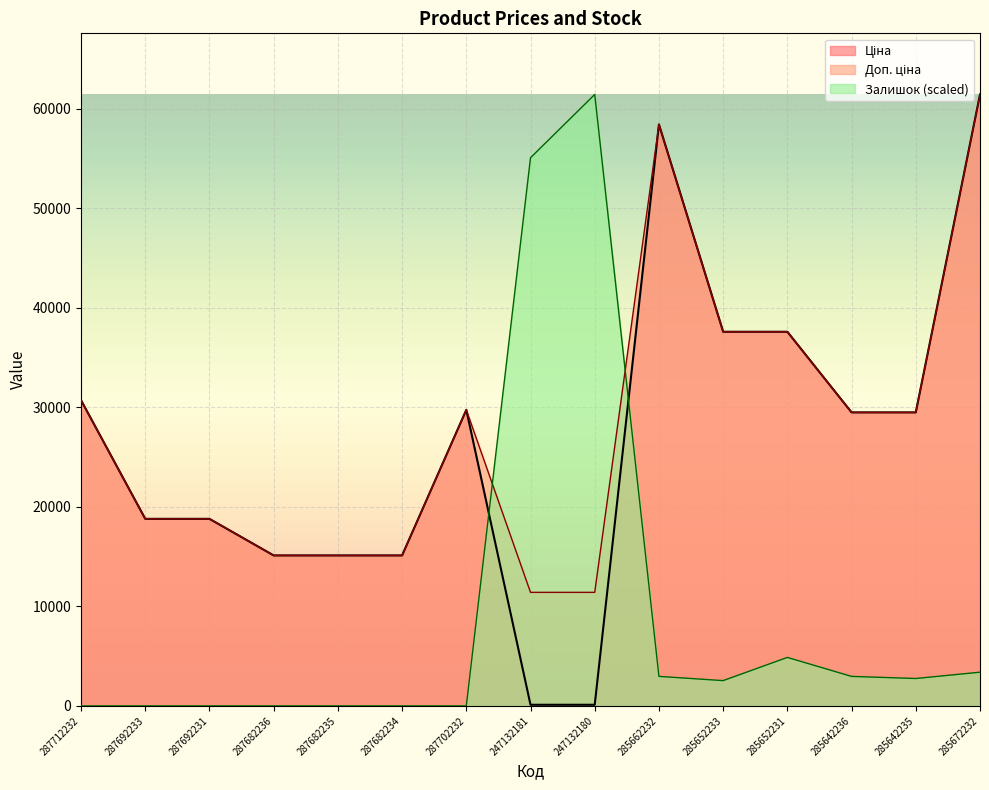

How many values in the Доп. ціна series exceed 29491?

8